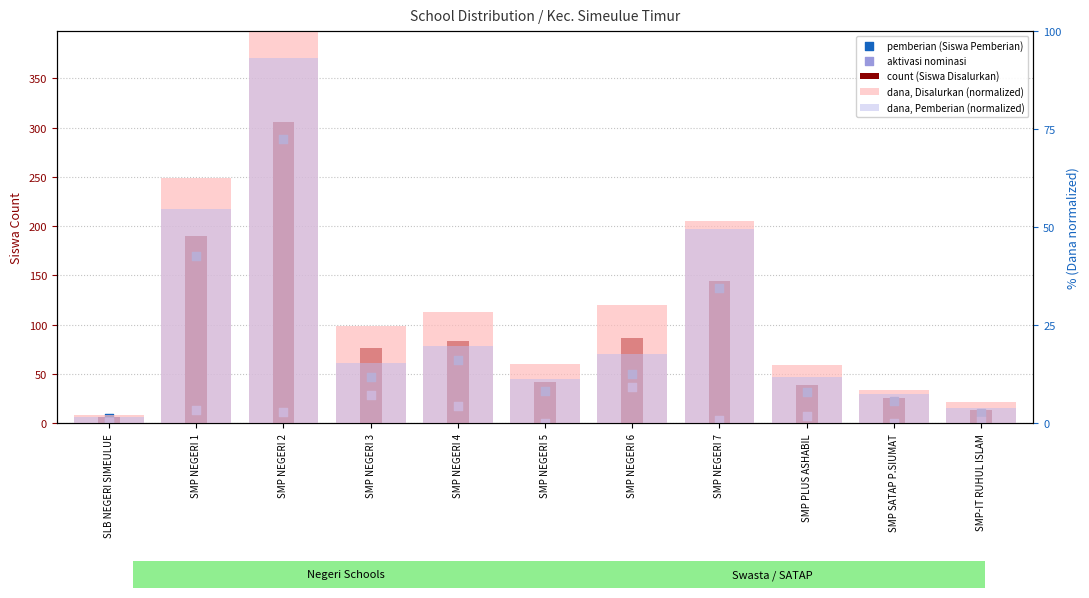

Is the value of dana, Pemberian (normalized) at SMP NEGERI 7 greater than the value of dana, Disalurkan (normalized) at SMP NEGERI 1?

No